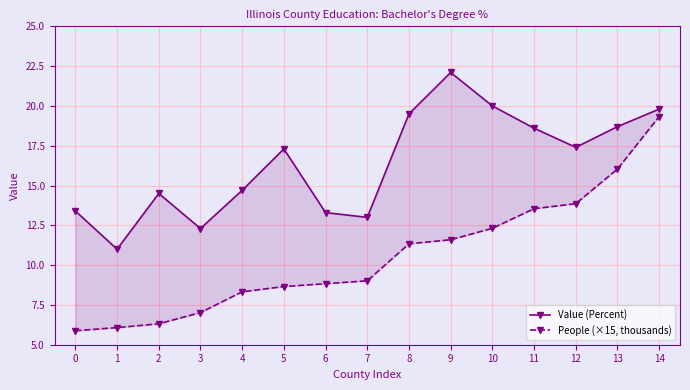

Which series has the widest spread of values?

People (×15, thousands)